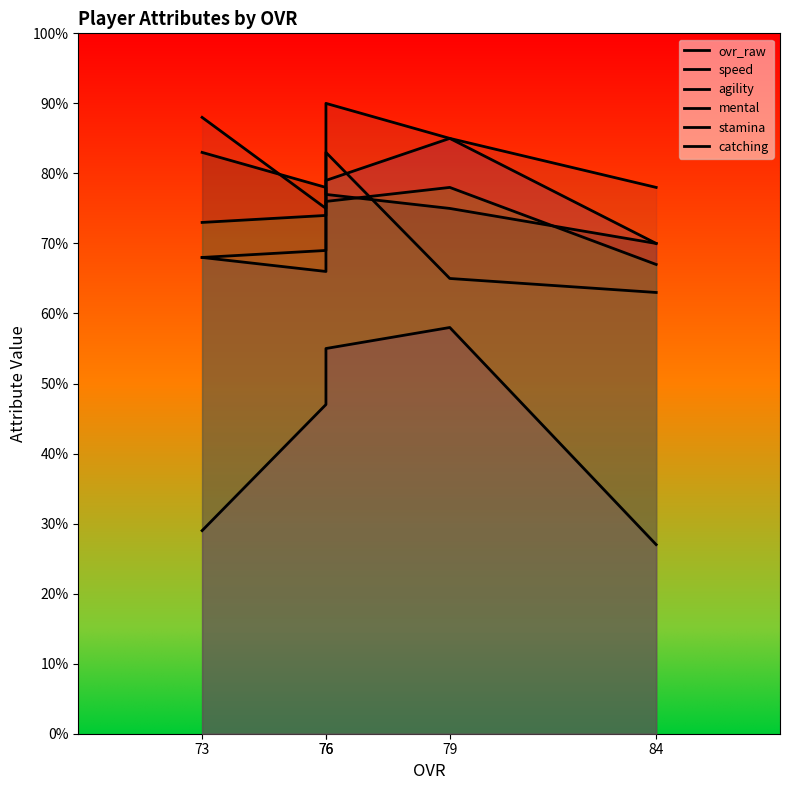

How many data points in speed are less than 70?

2